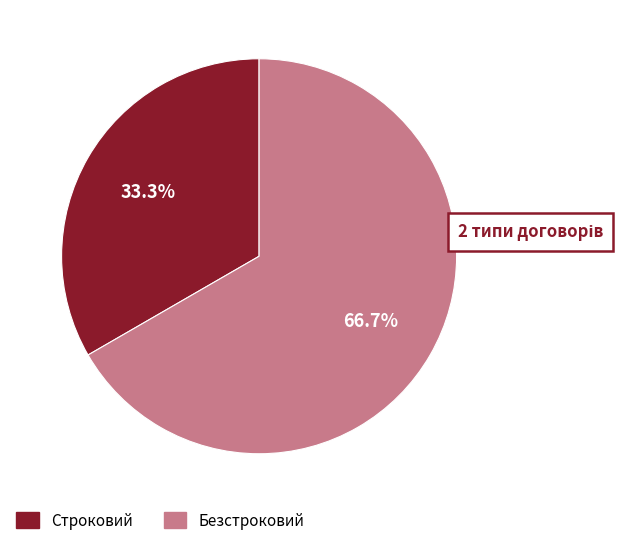

Do Безстроковий and Строковий together represent more than half of the pie?

Yes